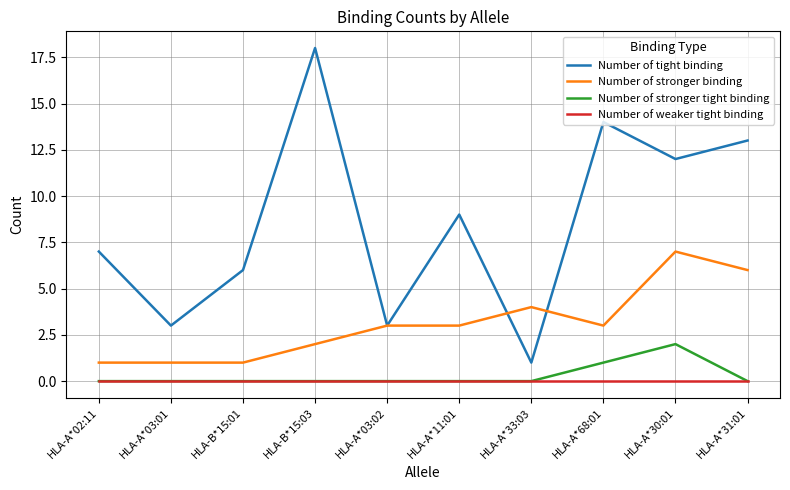

What is the difference between the Number of stronger binding values at HLA-A*33:03 and HLA-A*02:11?

3